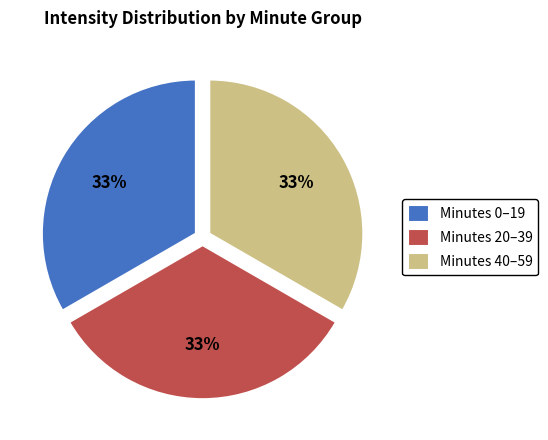

Count the number of slices in the pie.

3